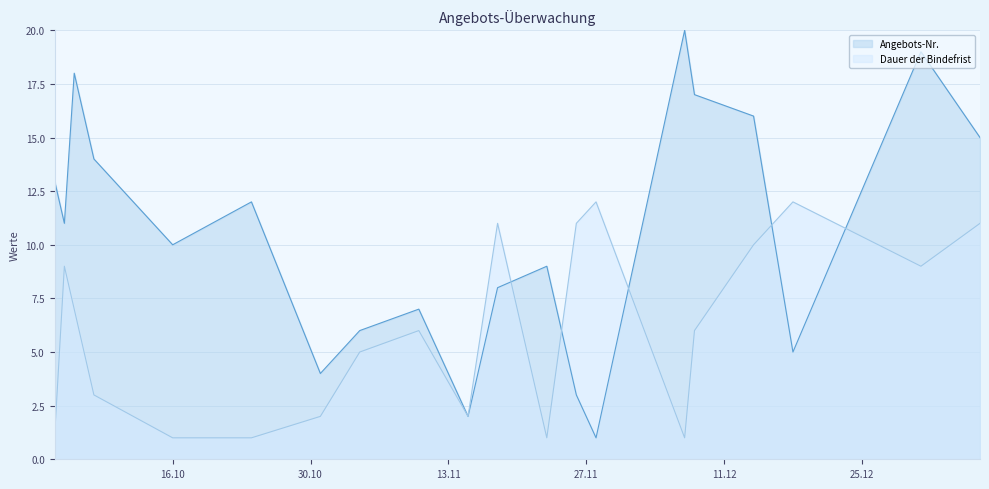

Where is the first local minimum for Dauer der Bindefrist?

2007-11-15